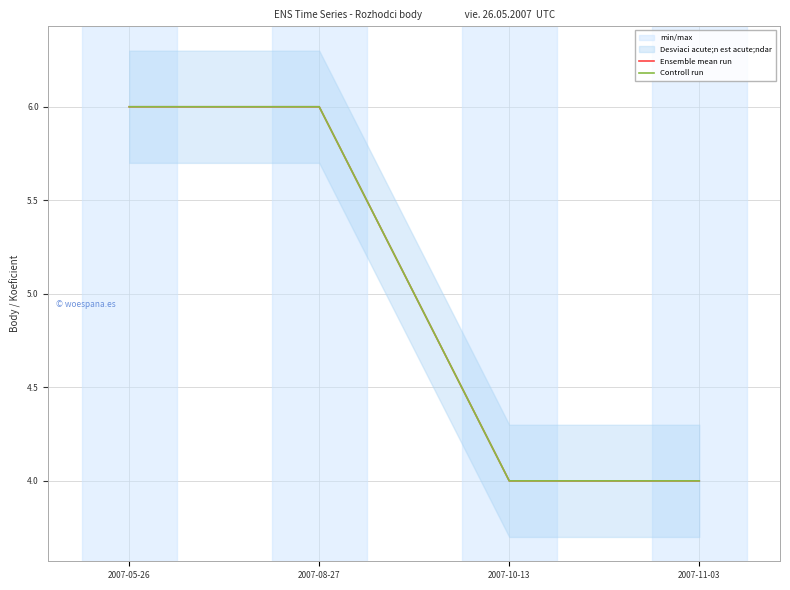

At which category is the sum across all series the highest?

2007-05-26